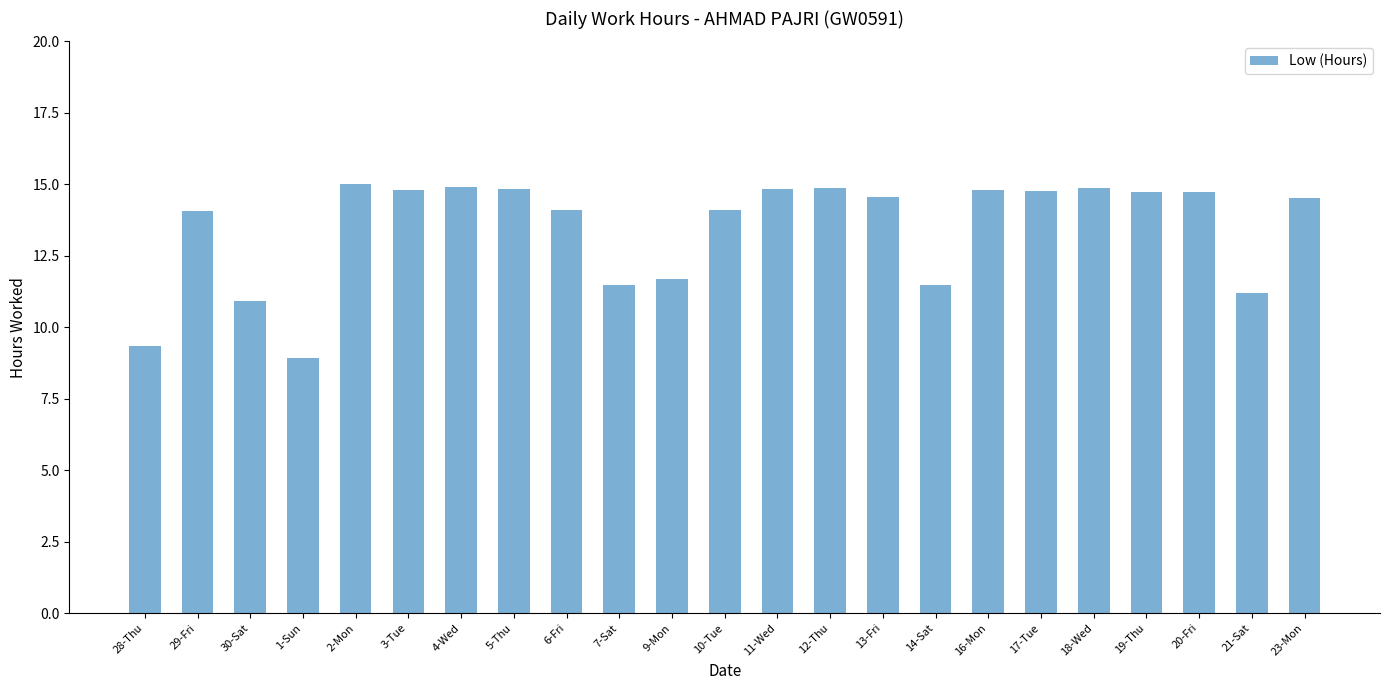

The chart shows a value of 14.8 at 5-Thu. True or false?

True